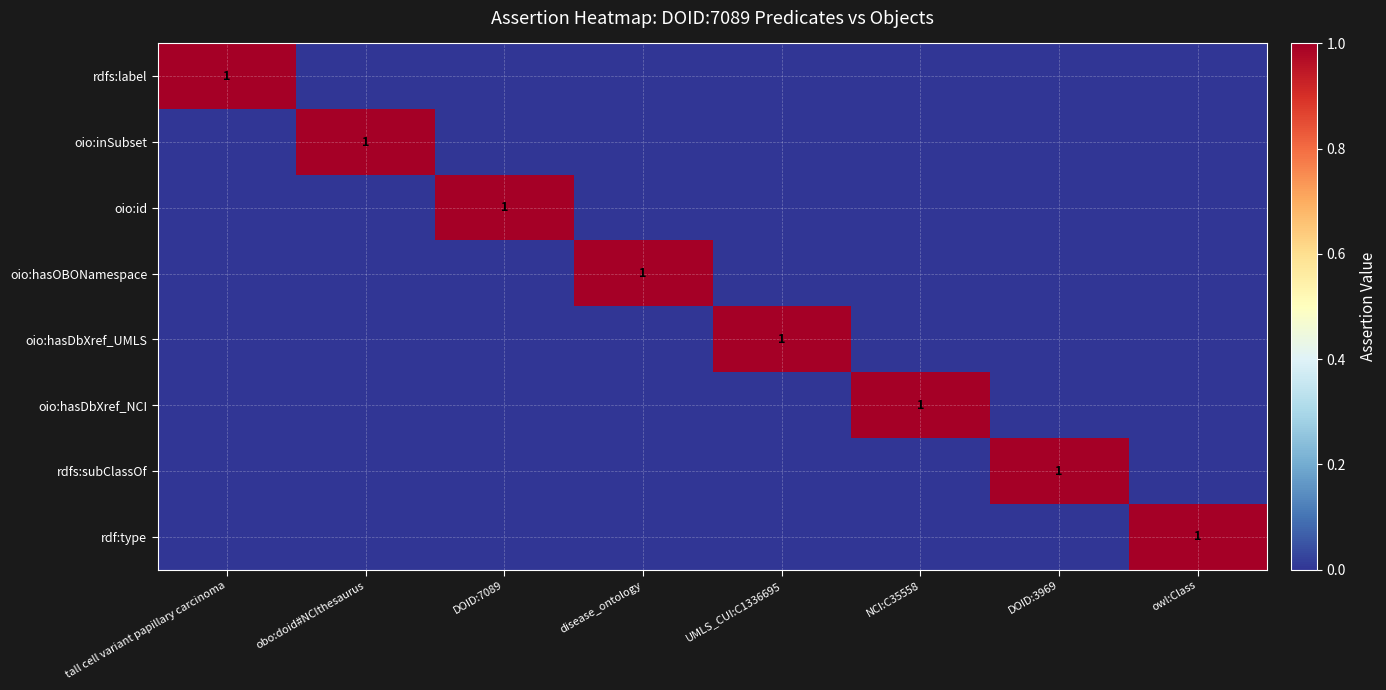

The value of rdfs:label at tall cell variant papillary carcinoma is 1. True or false?

True